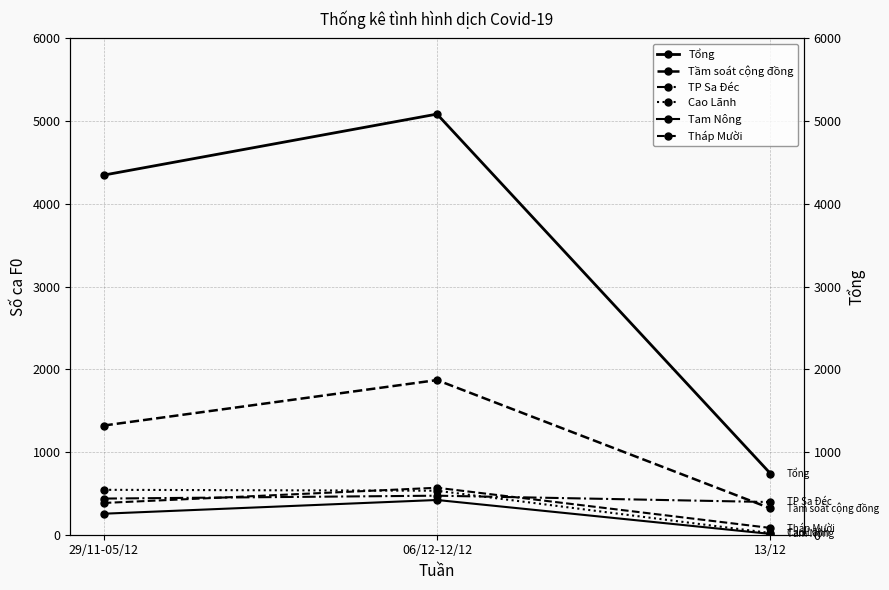

True or false: Tam Nông has a value of 335 at 29/11-05/12.

False